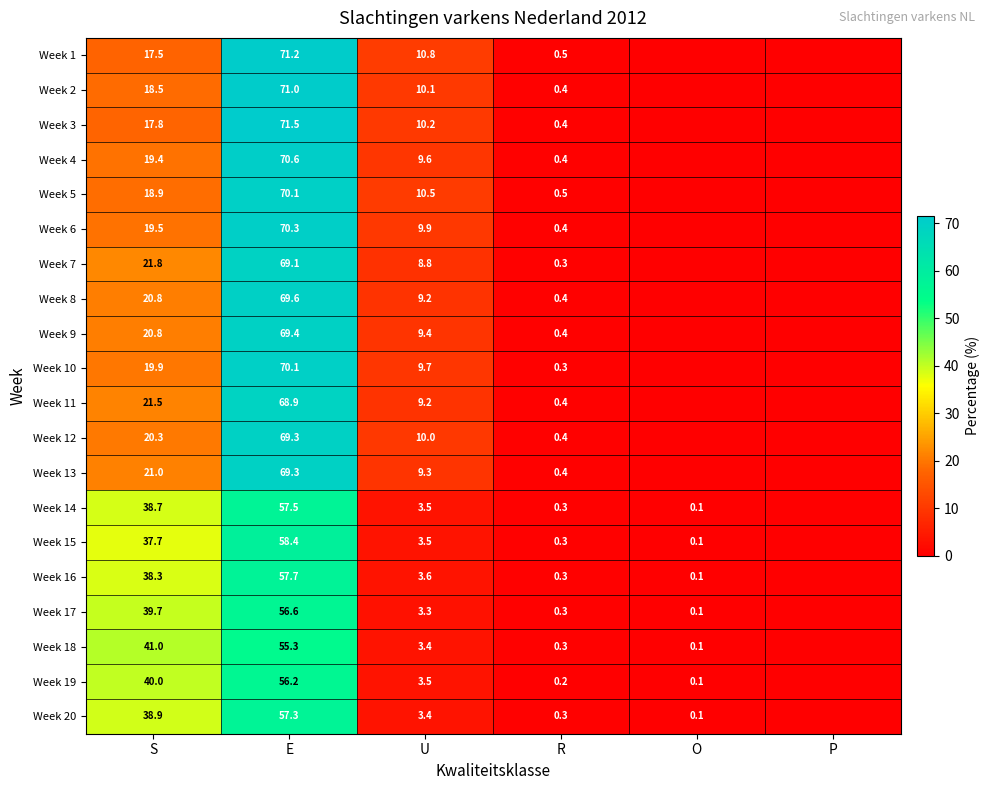

What is the difference between the highest and lowest values at R?

0.3